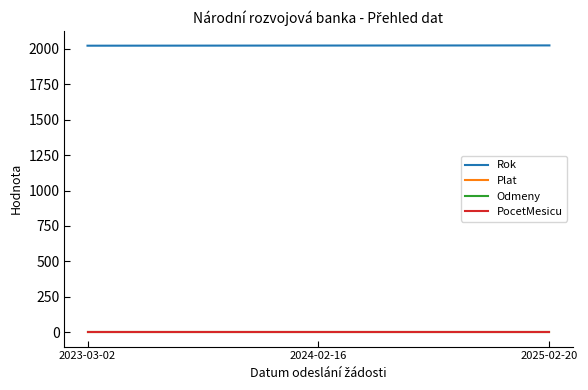

What is the label of the 3rd point from the right?

2023-03-02